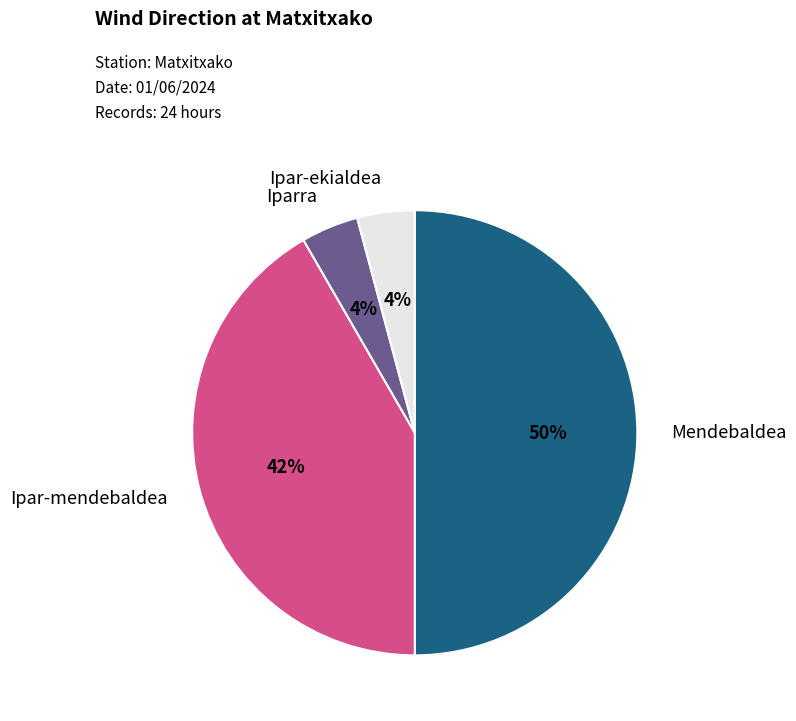

True or false: Ipar-mendebaldea accounts for 42% of the total.

True